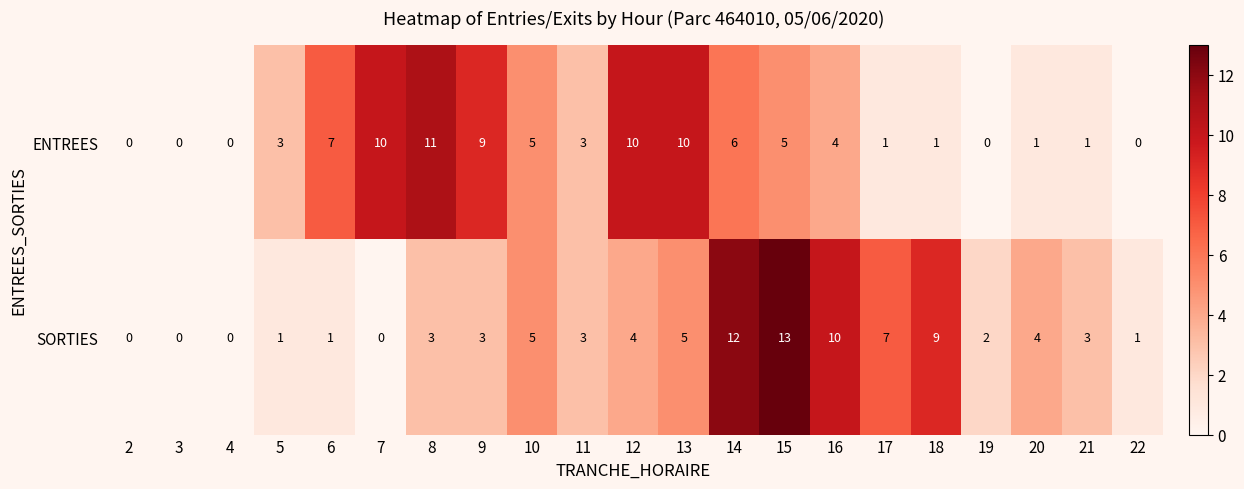

What is the greatest value displayed?

13